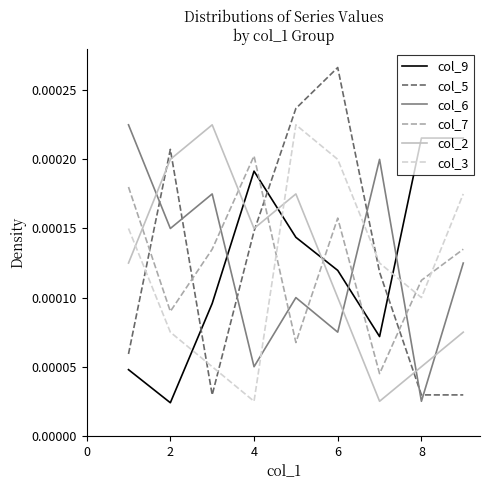

Which series ends up on top after the final intersection of col_3 and col_2?

col_3